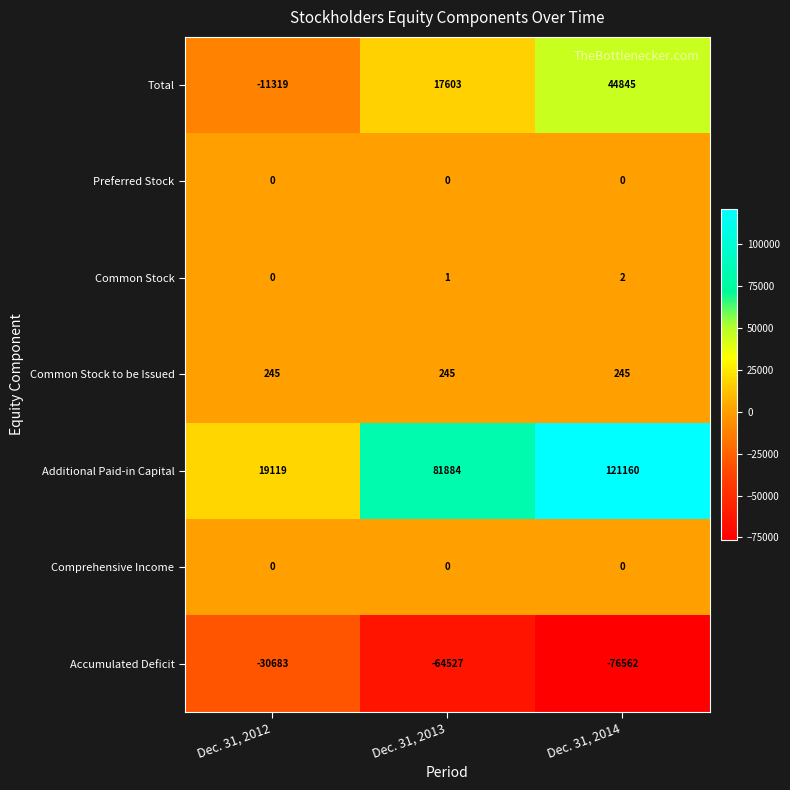

List the labels in order of Total value, smallest first.

Dec. 31, 2012, Dec. 31, 2013, Dec. 31, 2014